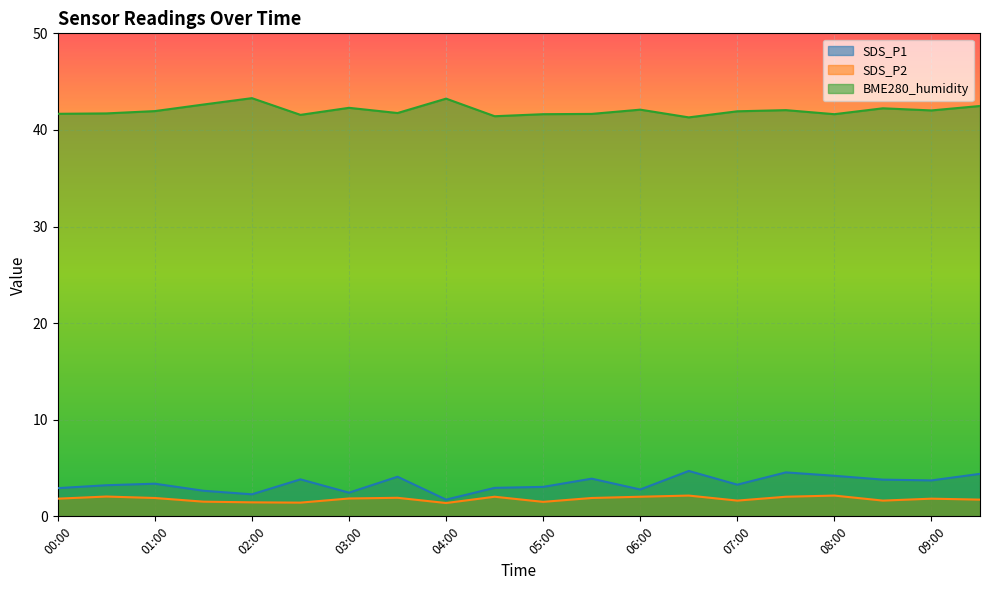

At which category does BME280_humidity reach its first local peak?

02:00